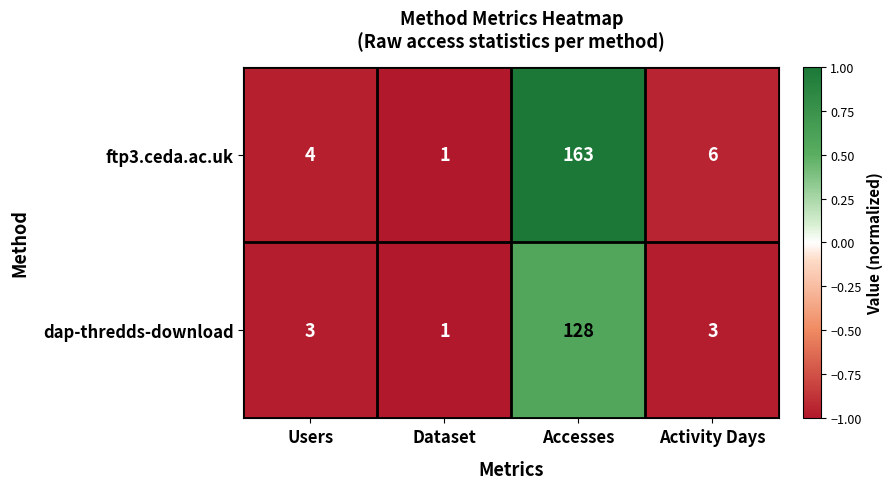

List the series in order of their overall mean, highest first.

ftp3.ceda.ac.uk, dap-thredds-download